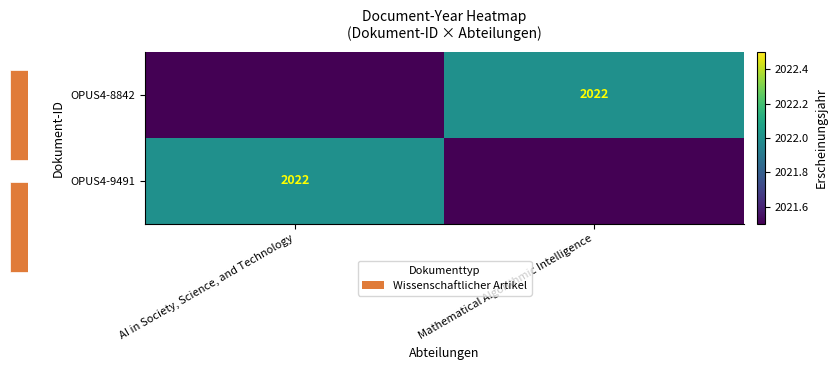

Rank the series at AI in Society, Science, and Technology from lowest to highest value.

row_0, row_1